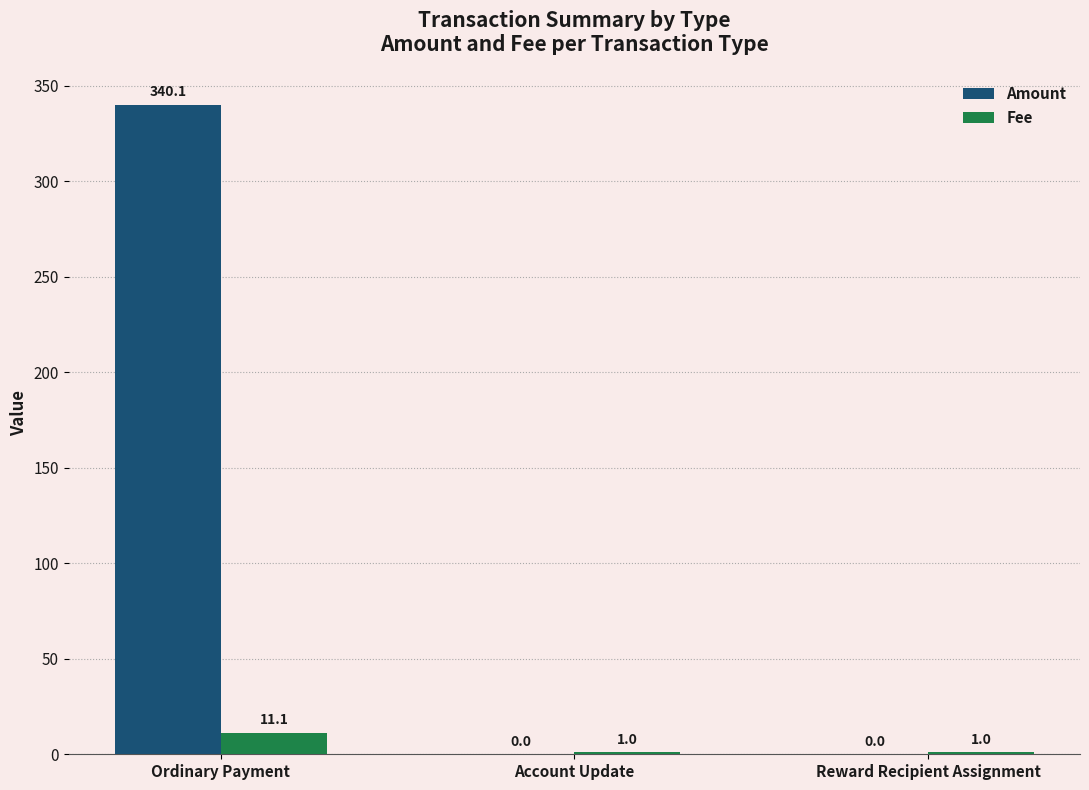

At which category is the sum across all series the highest?

Ordinary Payment